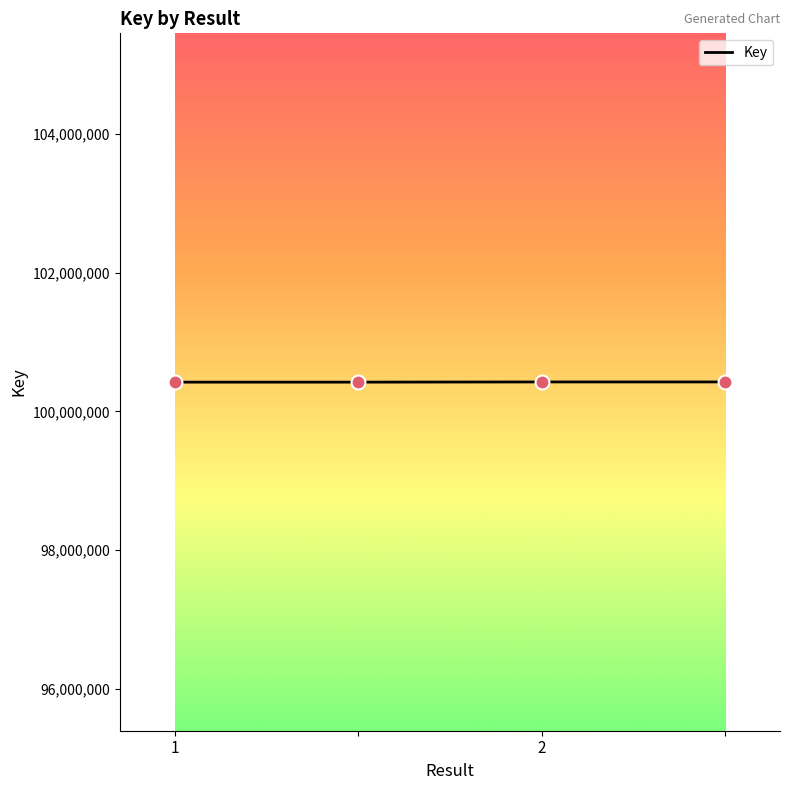

What is the sum of all values?

401689436